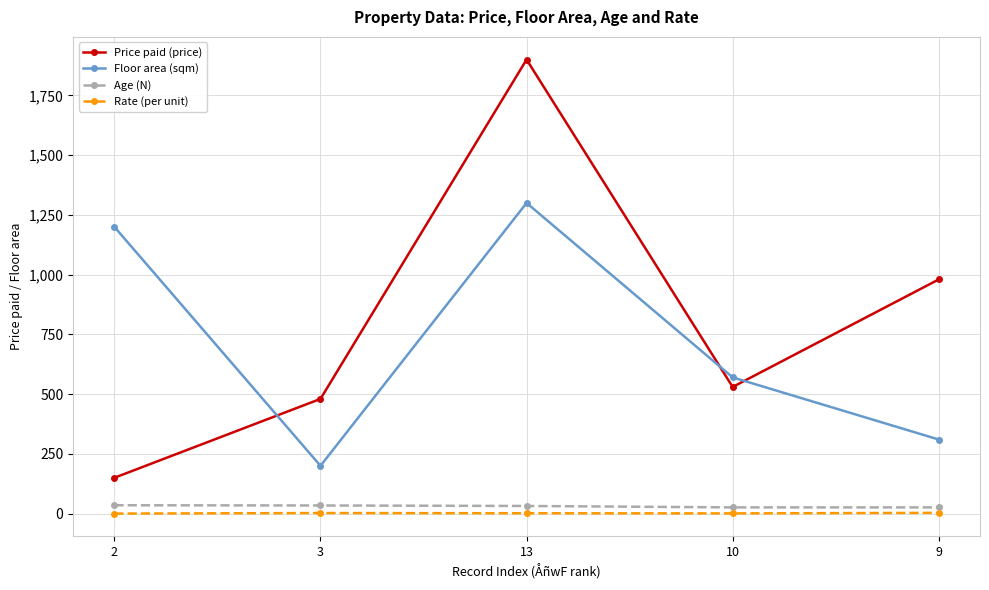

What is the lowest value of the Floor area (sqm) series?

200.0